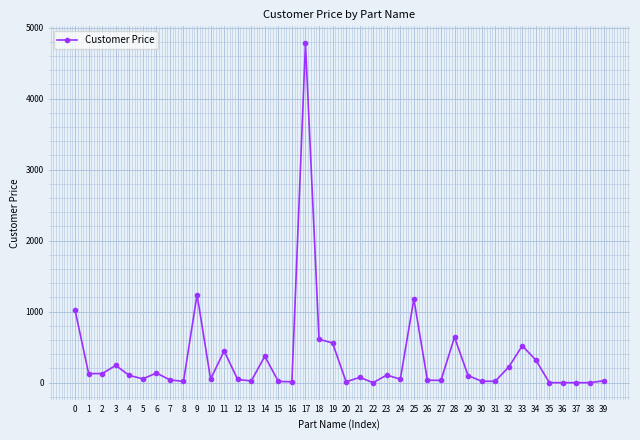

How many values exceed 74?

20